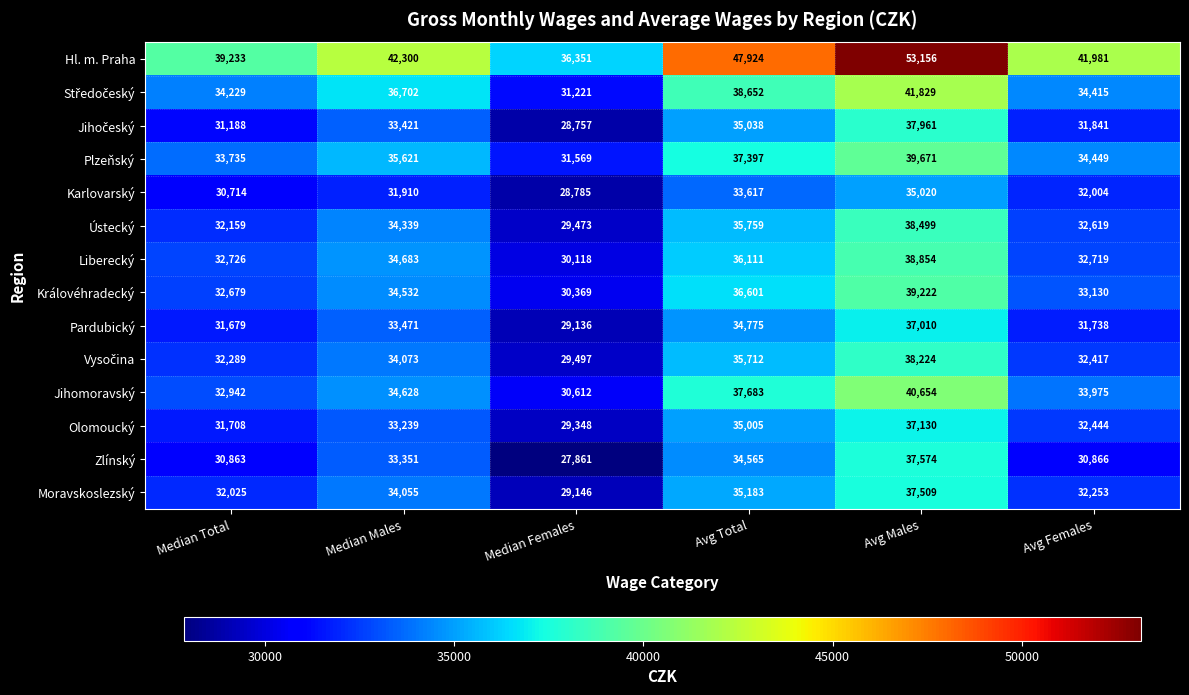

The Olomoucký series shows 33239 at Median Males. True or false?

True